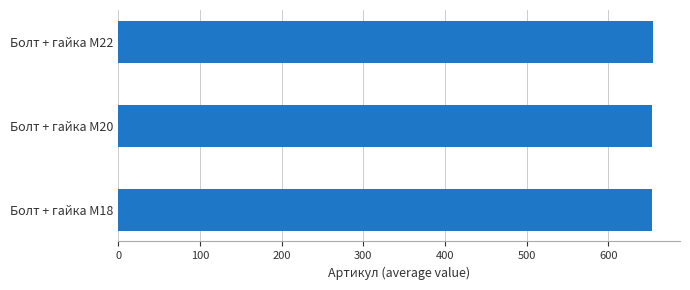

Are the bars horizontal?

Yes